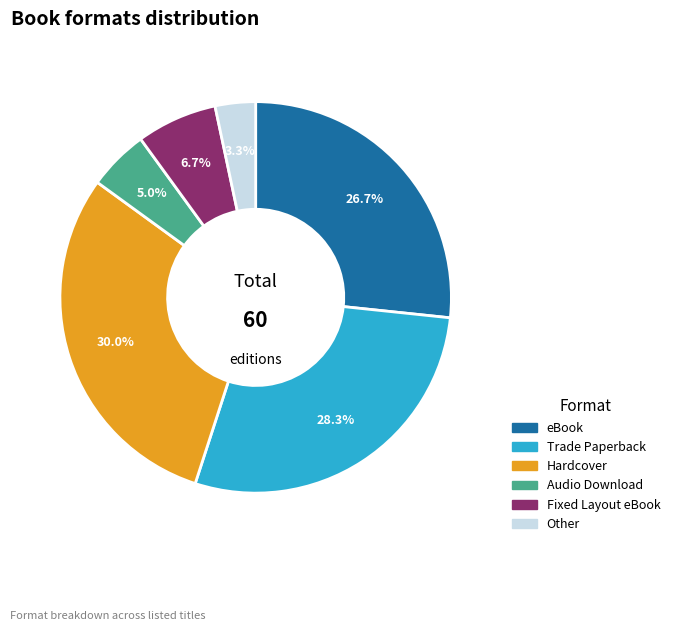

To the nearest percent, what is the difference between the largest and smallest slice percentages?

27%